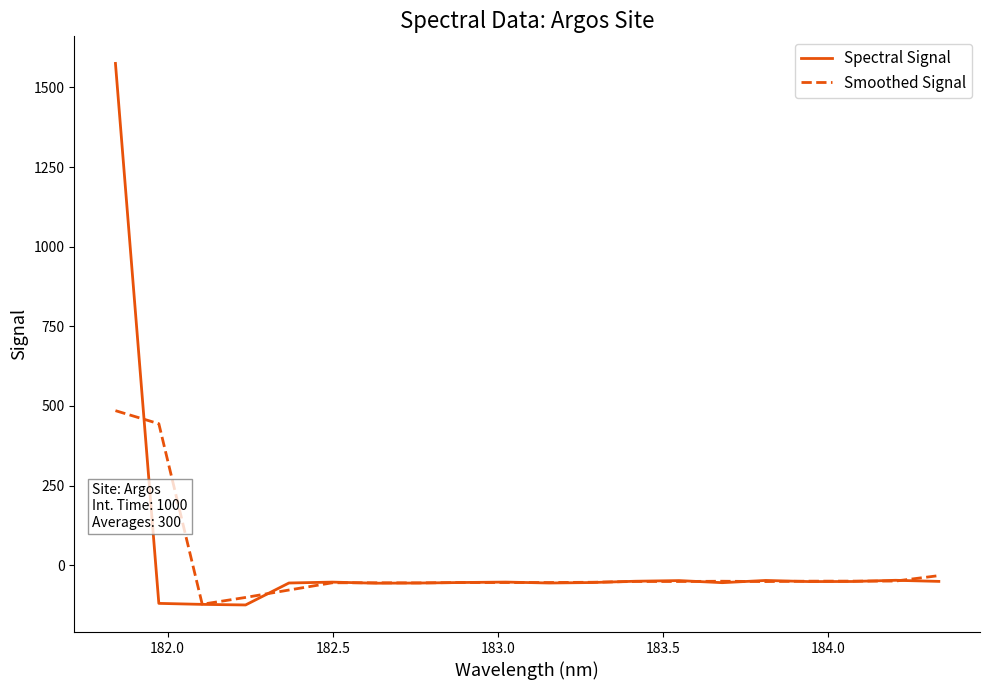

Rank the series by their maximum value, from lowest to highest.

Smoothed Signal, Spectral Signal